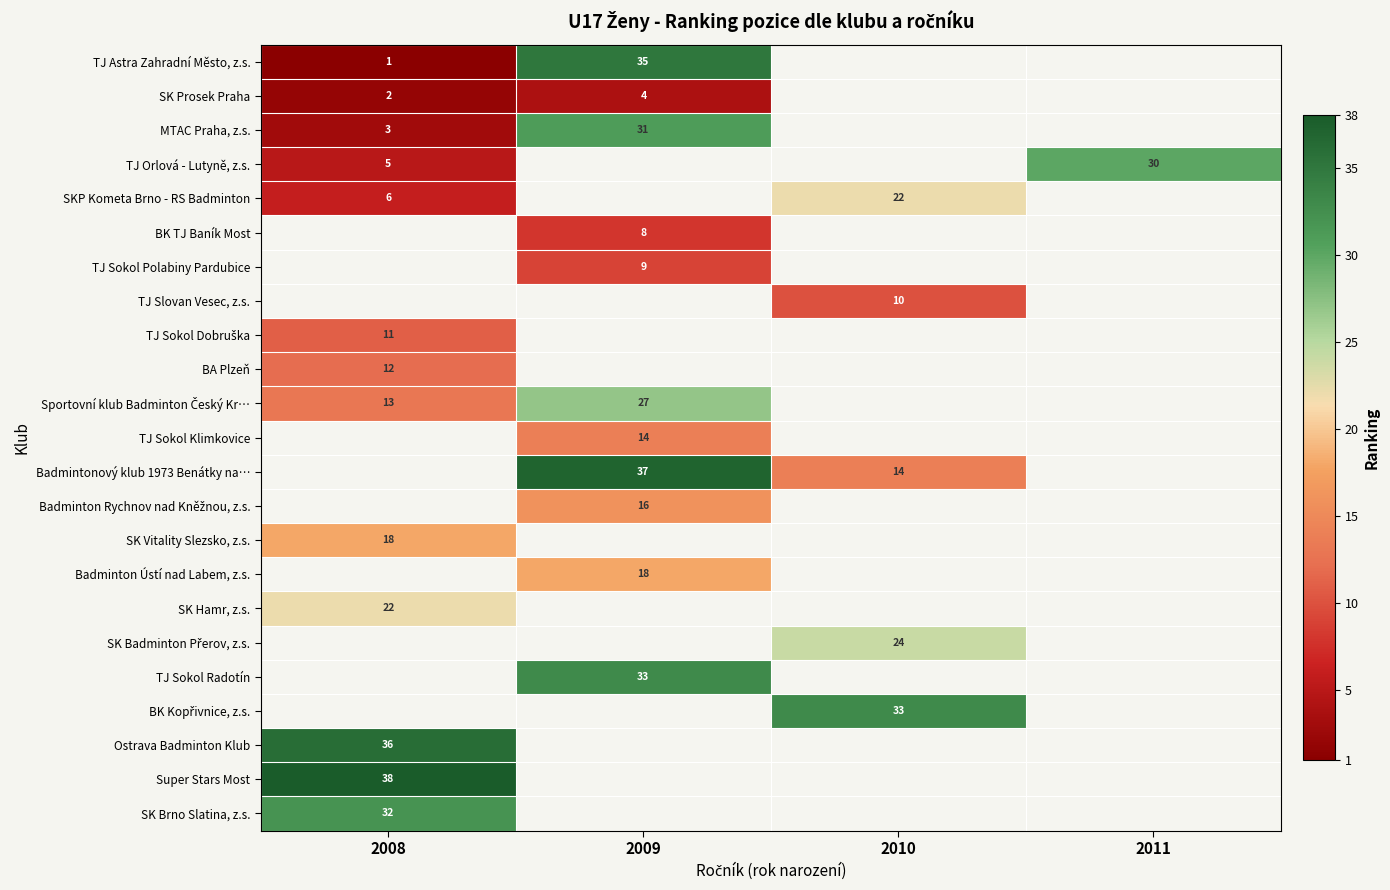

How many categories are shown in the chart?

4